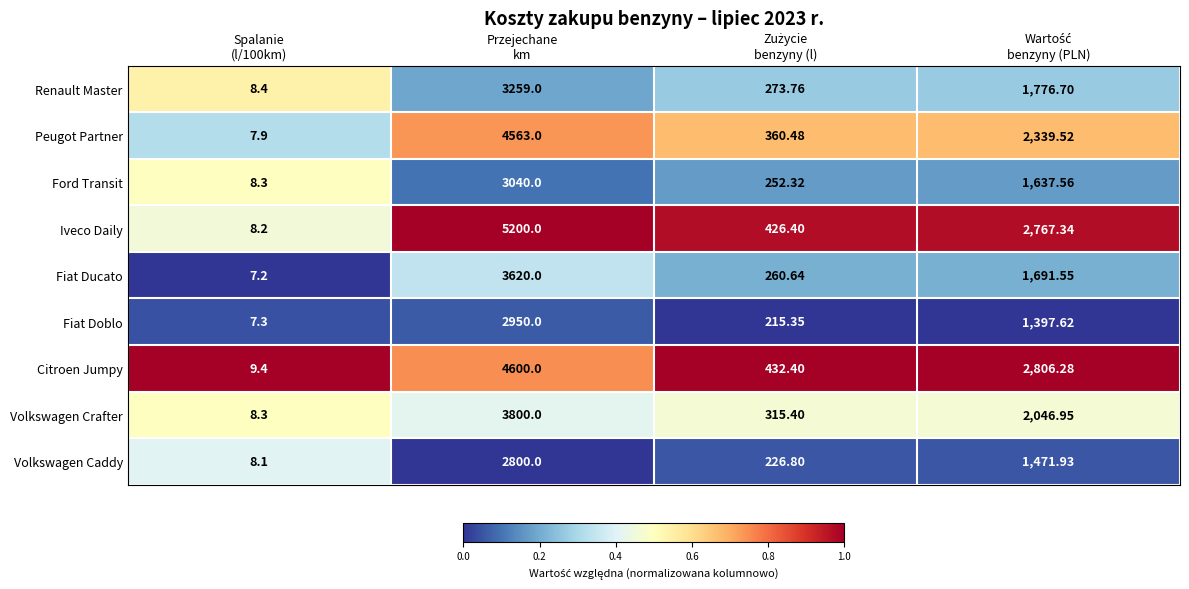

Which series has the largest range (max minus min)?

Iveco Daily